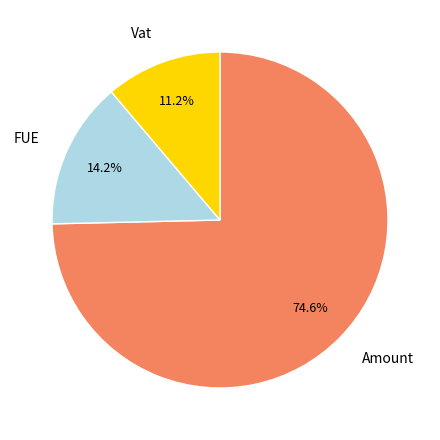

Is Amount the majority of the pie?

Yes